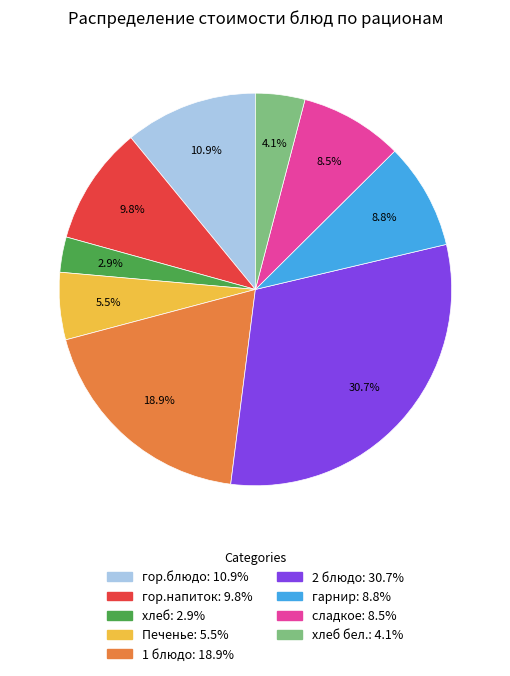

How many segments does this pie chart have?

9